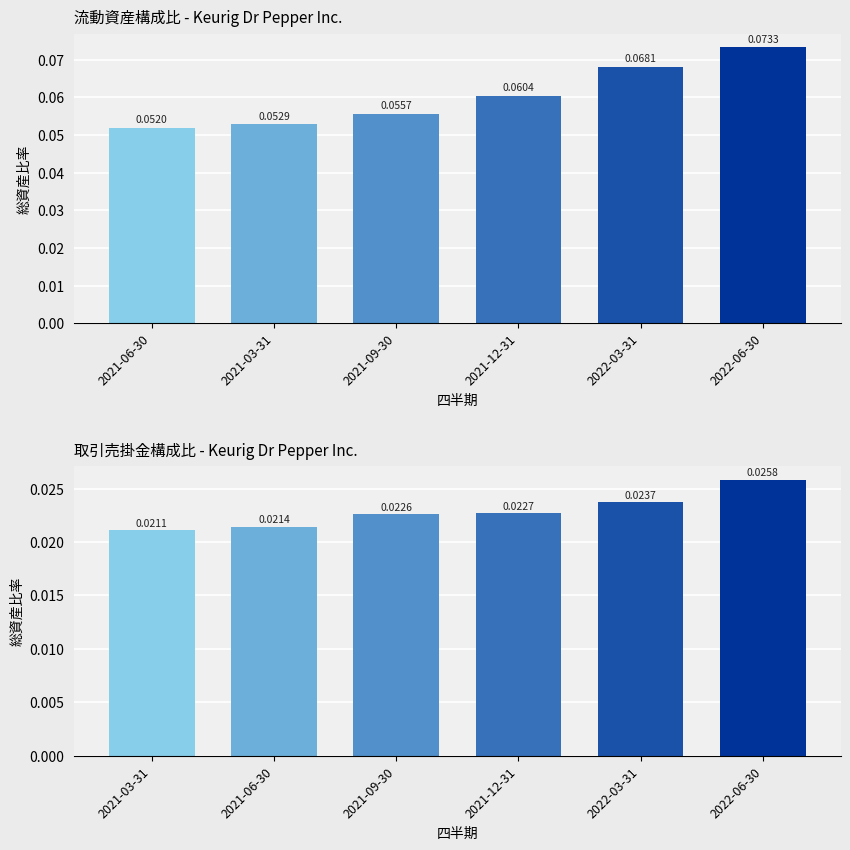

What is the total value across all series at 2021-12-31?

0.1